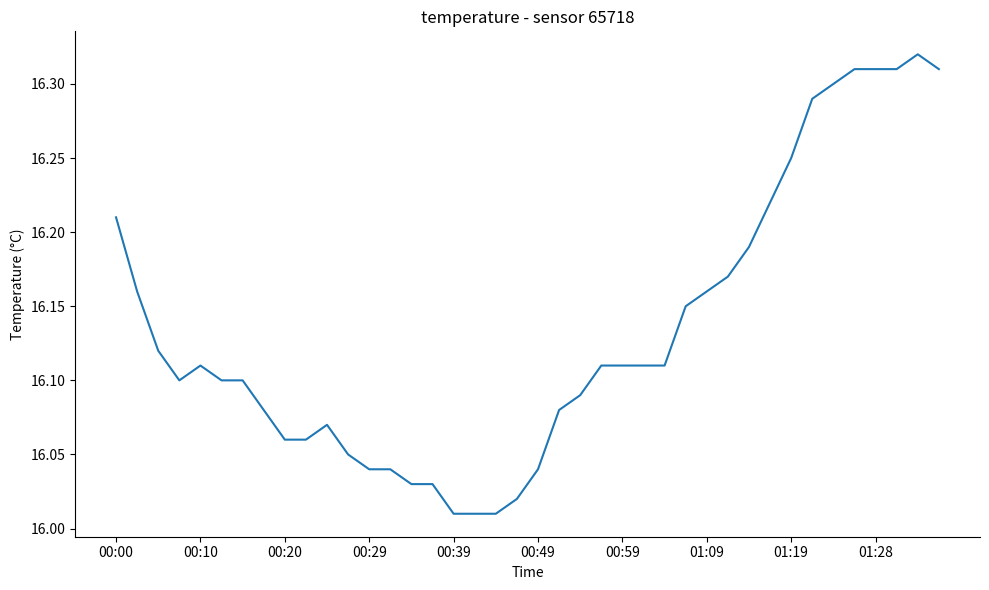

What is the difference between the maximum and minimum values?

0.3